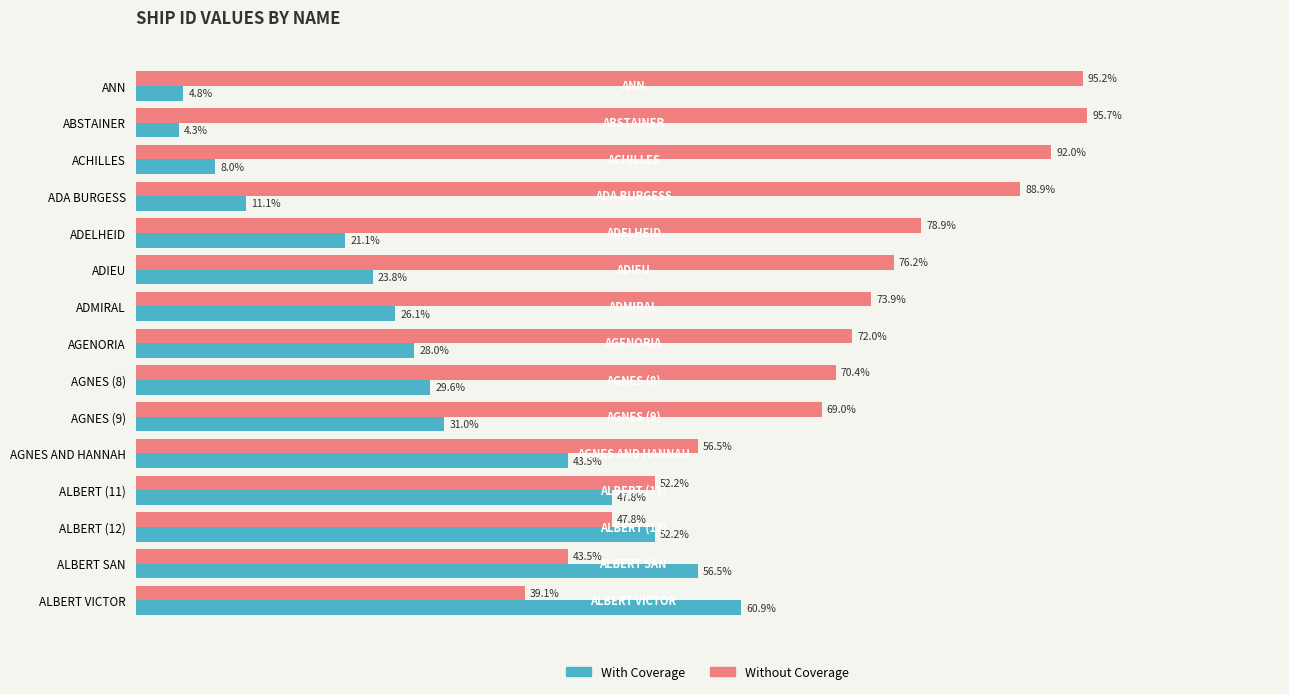

Which series has the largest total across all categories?

Without Coverage